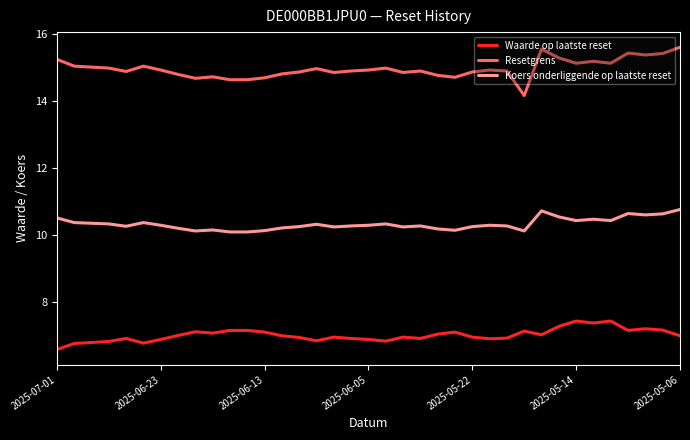

Which series has the widest spread of values?

Resetgrens